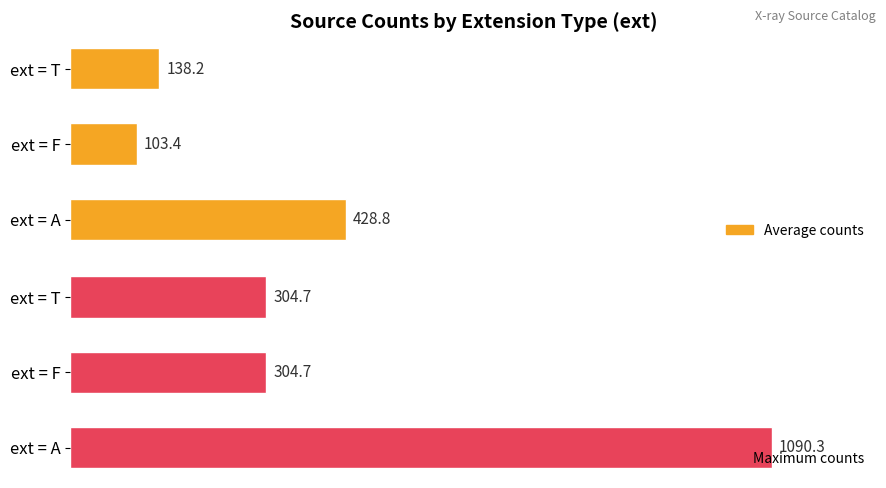

What is the difference between the Average counts values at ext = F and ext = A?

325.4